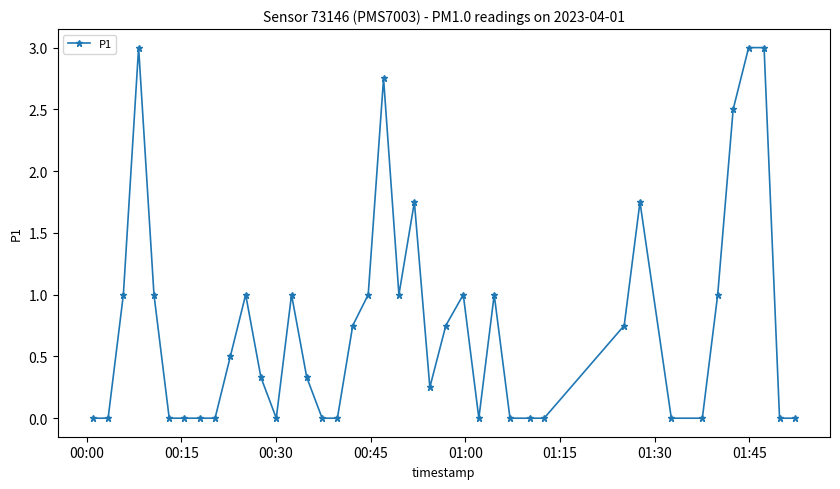

What is the sum of all values?

30.4